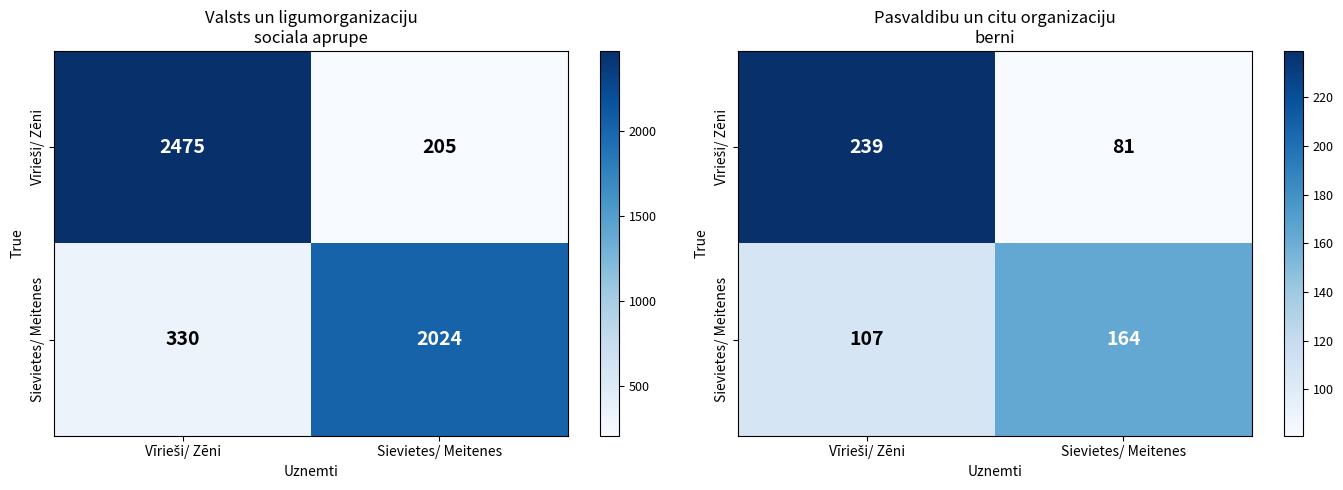

What is the approximate value of Vīrieši/ Zēni at Vīrieši/ Zēni?

239